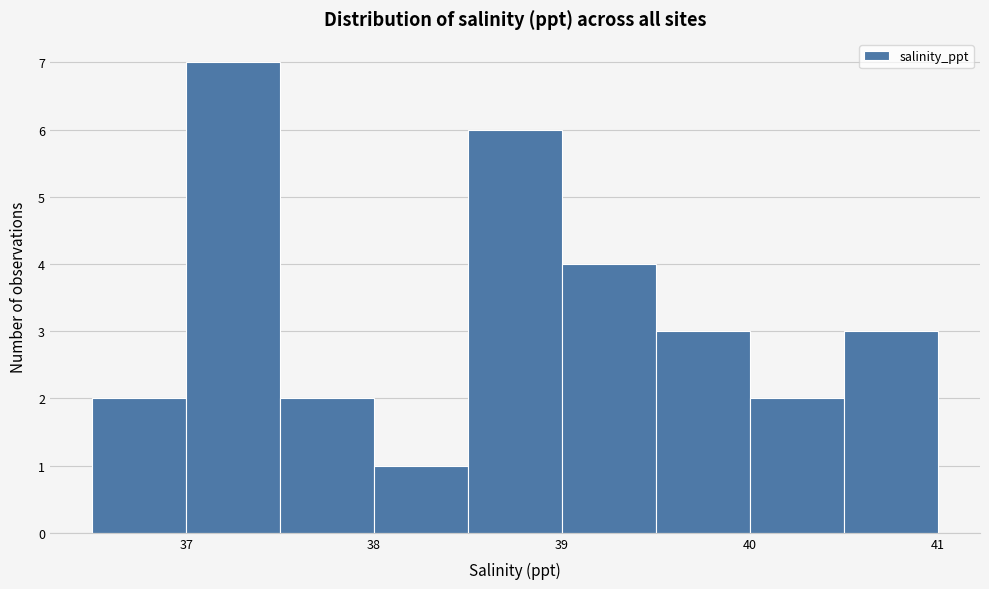

Reading left to right, transcribe this chart: for each bar, give the range it covers on the x-axis and its height. The values are not printed on the chart, so give them approximately, as read against the axis.

36.5 to 37.0: 2
37.0 to 37.5: 7
37.5 to 38.0: 2
38.0 to 38.5: 1
38.5 to 39.0: 6
39.0 to 39.5: 4
39.5 to 40.0: 3
40.0 to 40.5: 2
40.5 to 41.0: 3